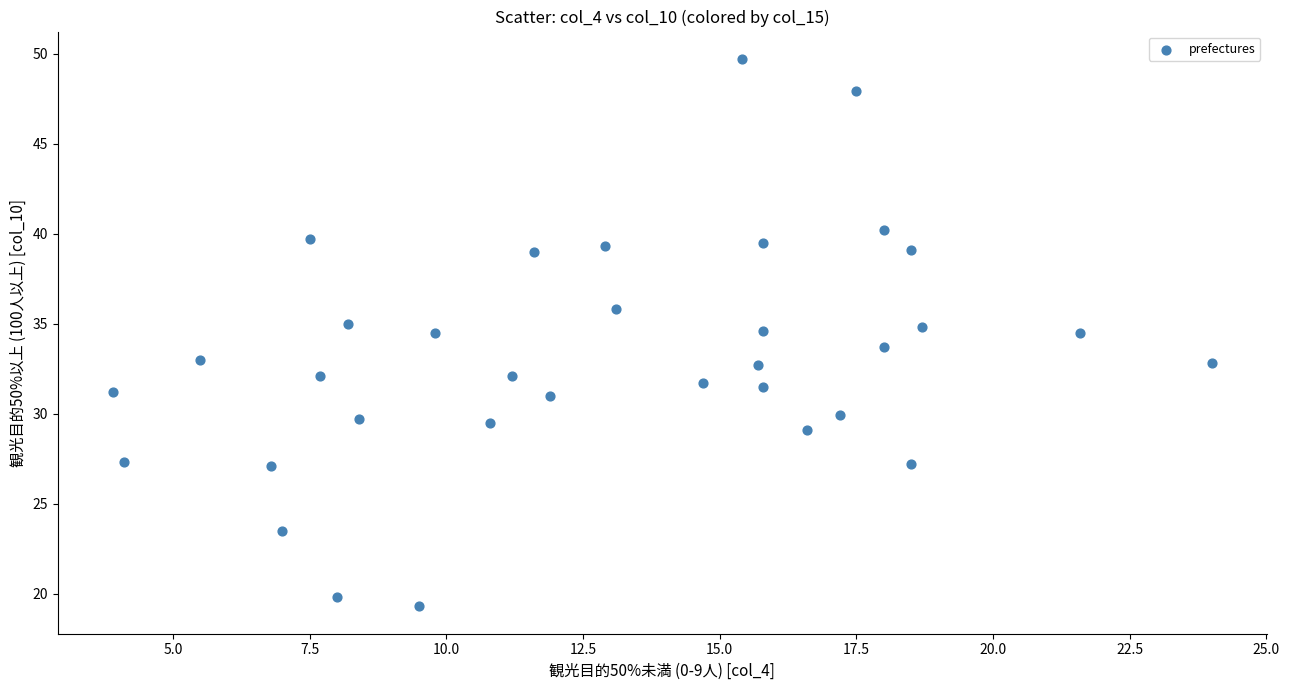

What is the range of Y values (max minus min)?

30.4